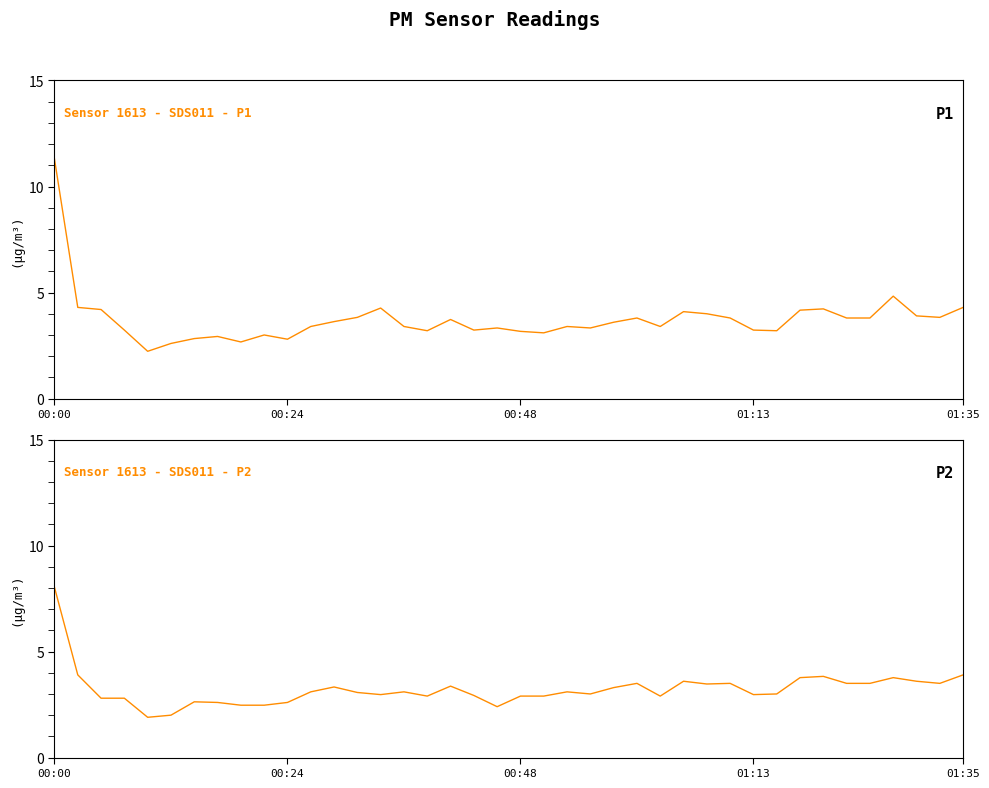

How many values in the Sensor 1613 - SDS011 - P2 series exceed 3?

21